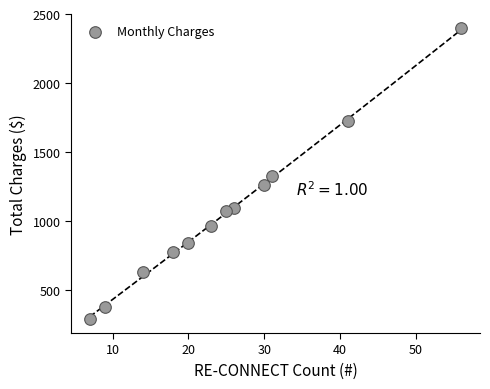

What is the range of Y values (max minus min)?

2101